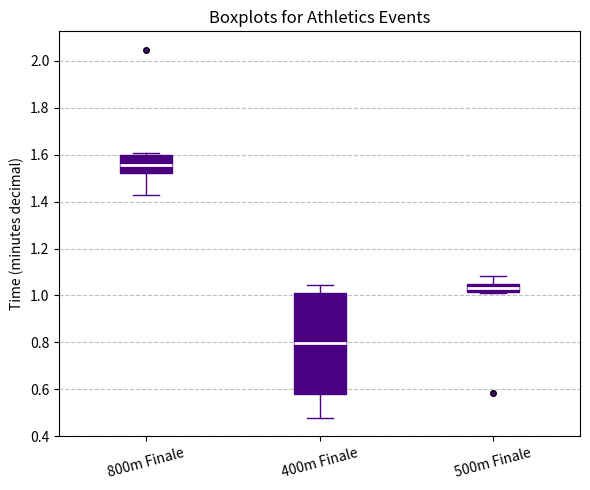

Which box has the highest median line?

800m Finale